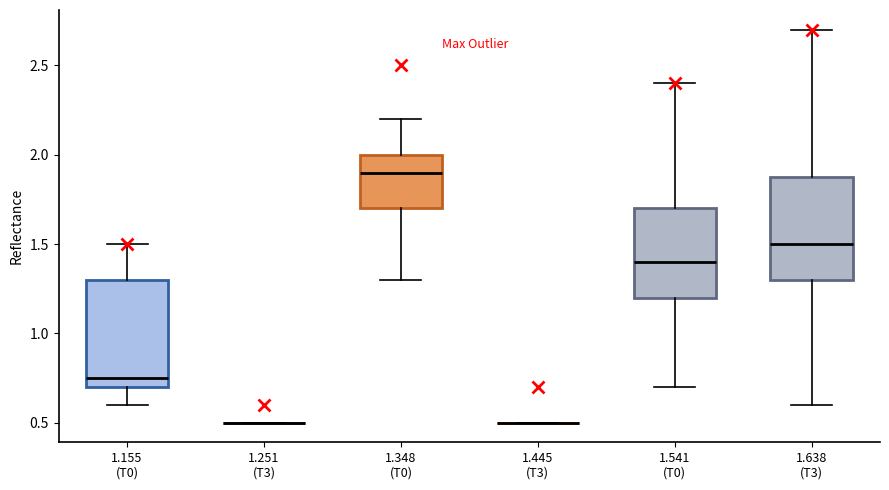

Reading left to right, read every box against the y-axis: the position of its median line, the range the box covers, and the ends of its whiskers. The values are not printed on the chart, so give them approximately, as read against the axis.

1.155 (T0): median 0.75, box 0.70 to 1.30, whiskers 0.60 to 1.50
1.251 (T3): box collapsed to a line at 0.50, whiskers 0.50 to 0.50
1.348 (T0): median 1.90, box 1.70 to 2.00, whiskers 1.30 to 2.20
1.445 (T3): box collapsed to a line at 0.50, whiskers 0.50 to 0.50
1.541 (T0): median 1.40, box 1.20 to 1.70, whiskers 0.70 to 2.40
1.638 (T3): median 1.50, box 1.30 to 1.90, whiskers 0.60 to 2.70